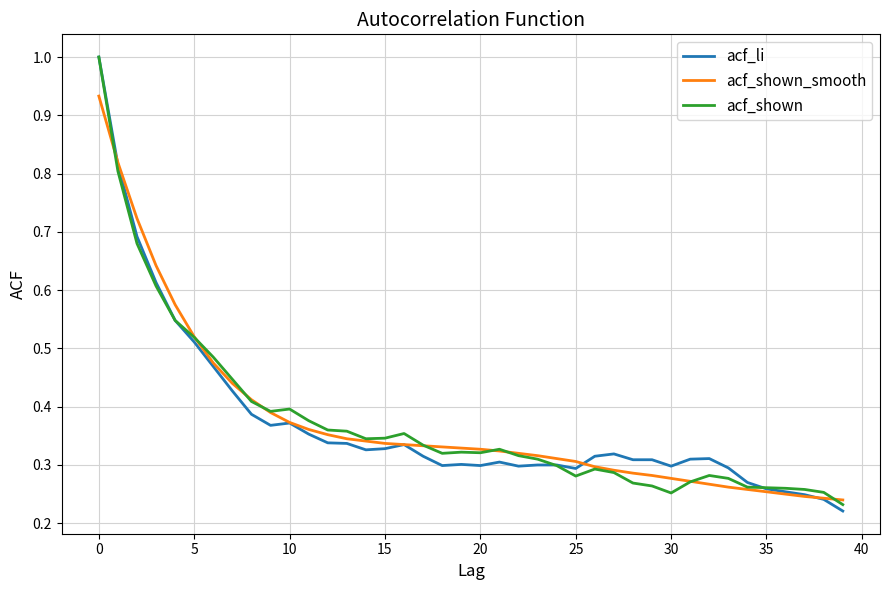

What is the greatest value displayed?

1.0